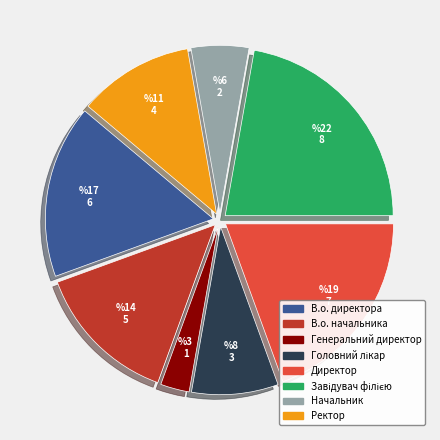

True or false: В.о. директора accounts for 17% of the total.

True